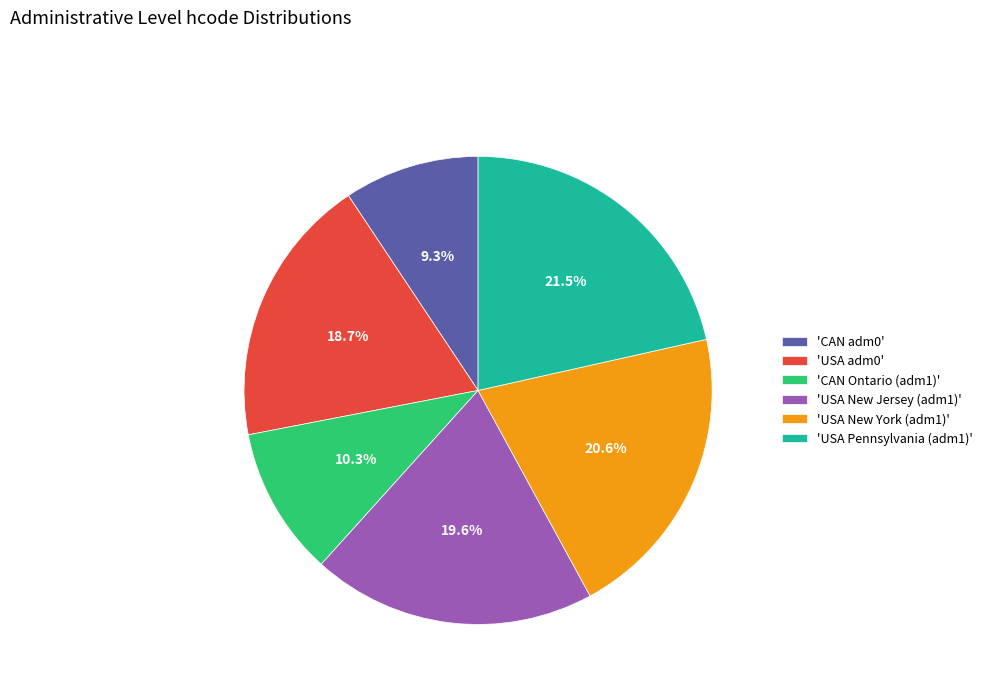

How many segments does this pie chart have?

6